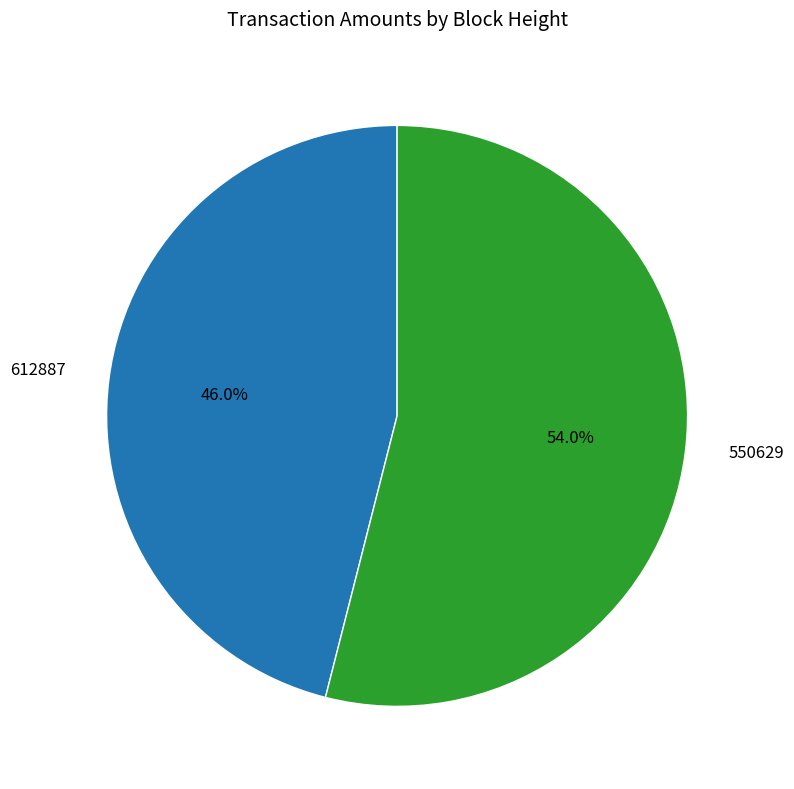

What is the total percentage of 550629 and 612887?

100.0%